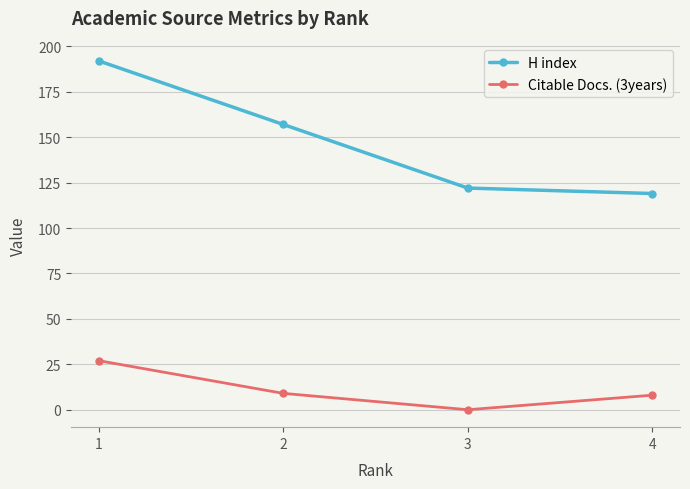

Is it true that H index equals 337 at 1?

False